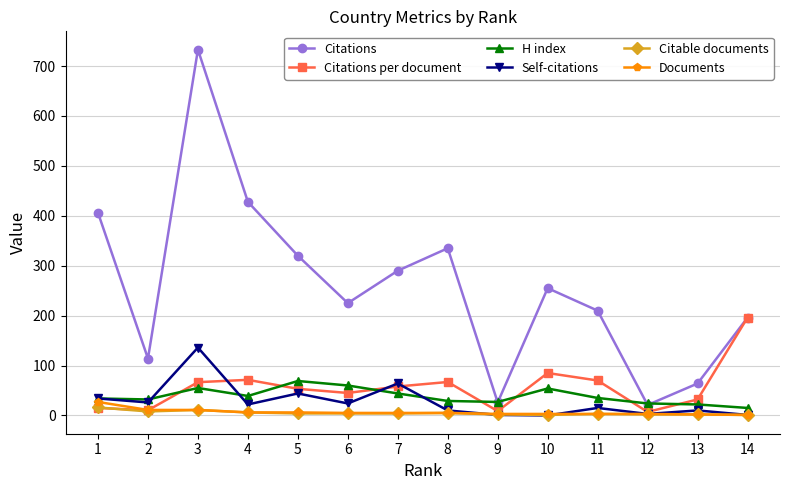

What is the highest value of the Citations per document series?

196.0